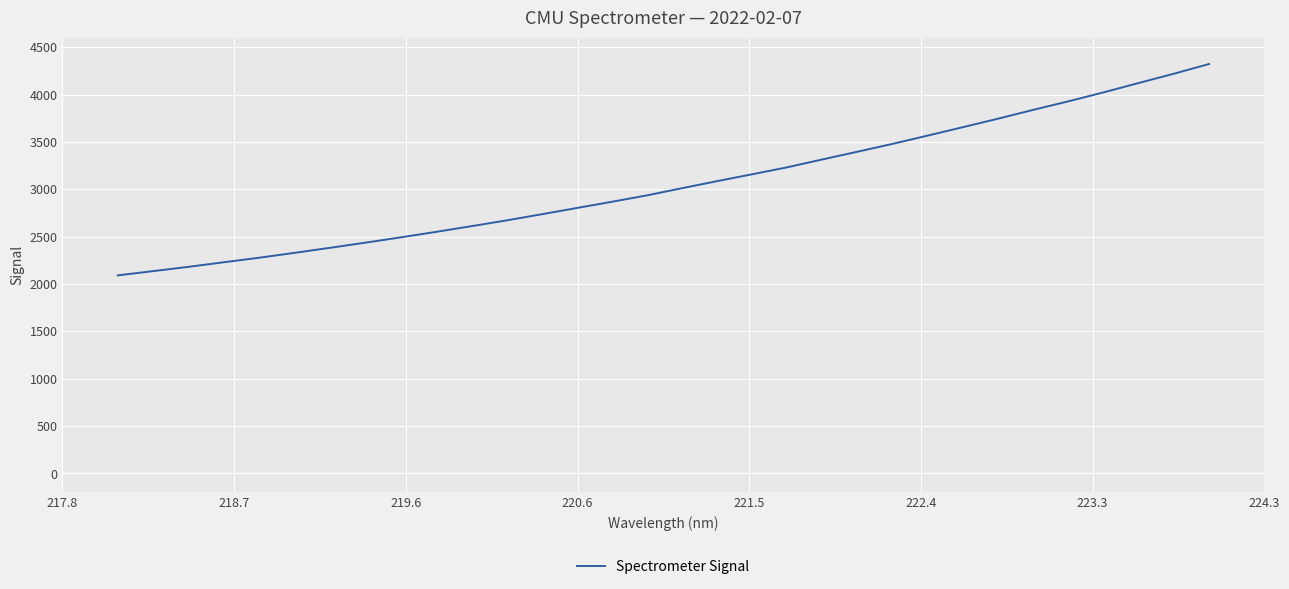

What is the sum of all values?

97813.6